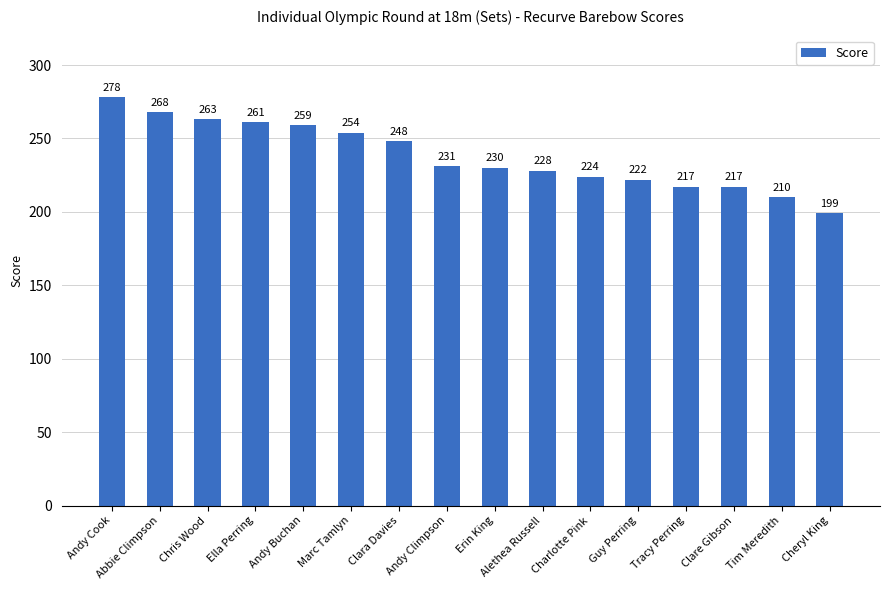

At which label does the data first exceed 231?

Andy Cook